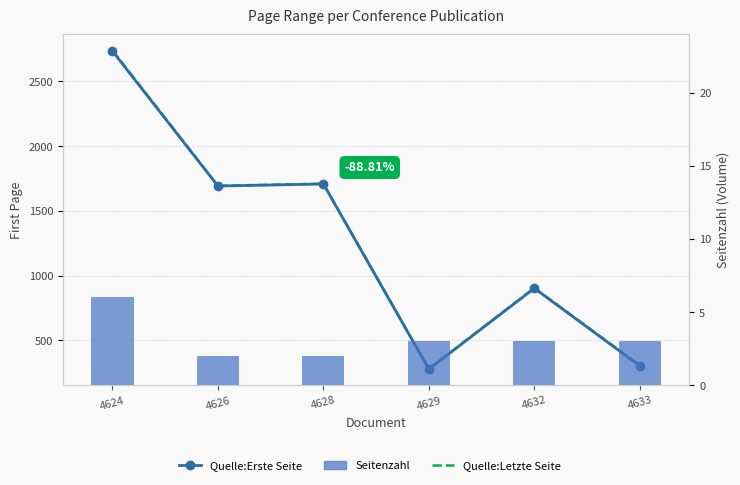

Reading left to right, what are all the values shown in this chart?

Quelle:Erste Seite: 4624=2734	4626=1692	4628=1708	4629=277	4632=902	4633=303
Quelle:Letzte Seite: 4624=2740	4626=1694	4628=1710	4629=280	4632=905	4633=306
Seitenzahl: 4624=6	4626=2	4628=2	4629=3	4632=3	4633=3